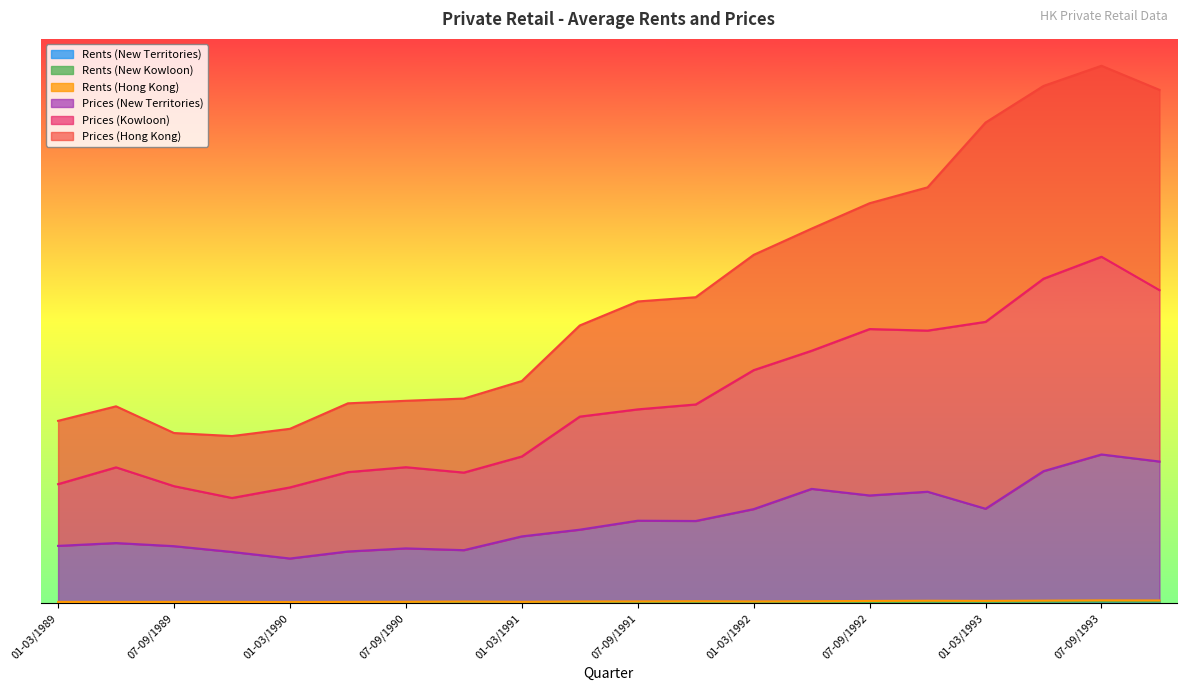

True or false: Rents (New Kowloon) and Prices (New Territories) cross at least once.

False